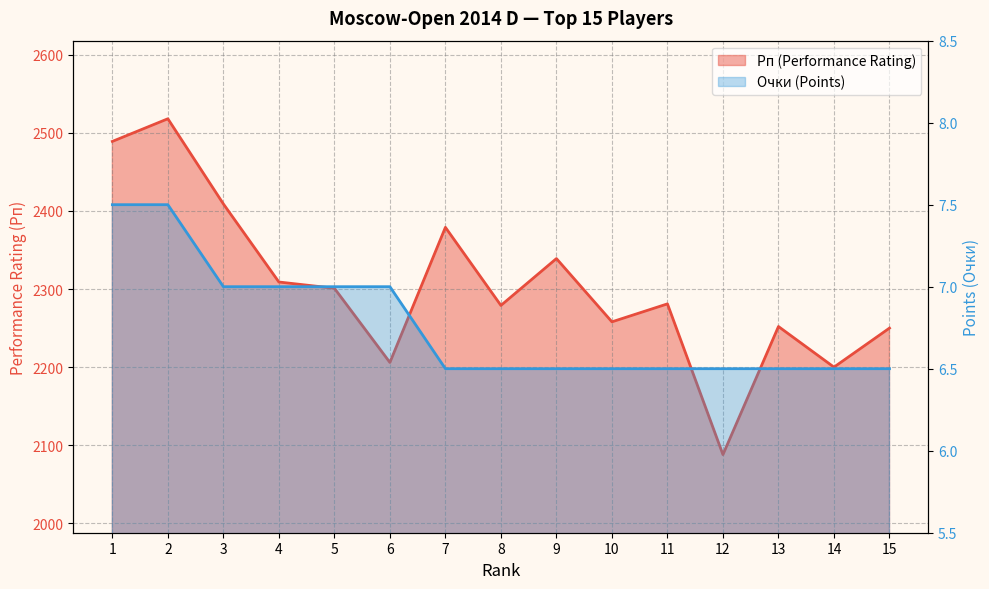

True or false: Рп (Performance Rating) and Очки (Points) cross at least once.

False